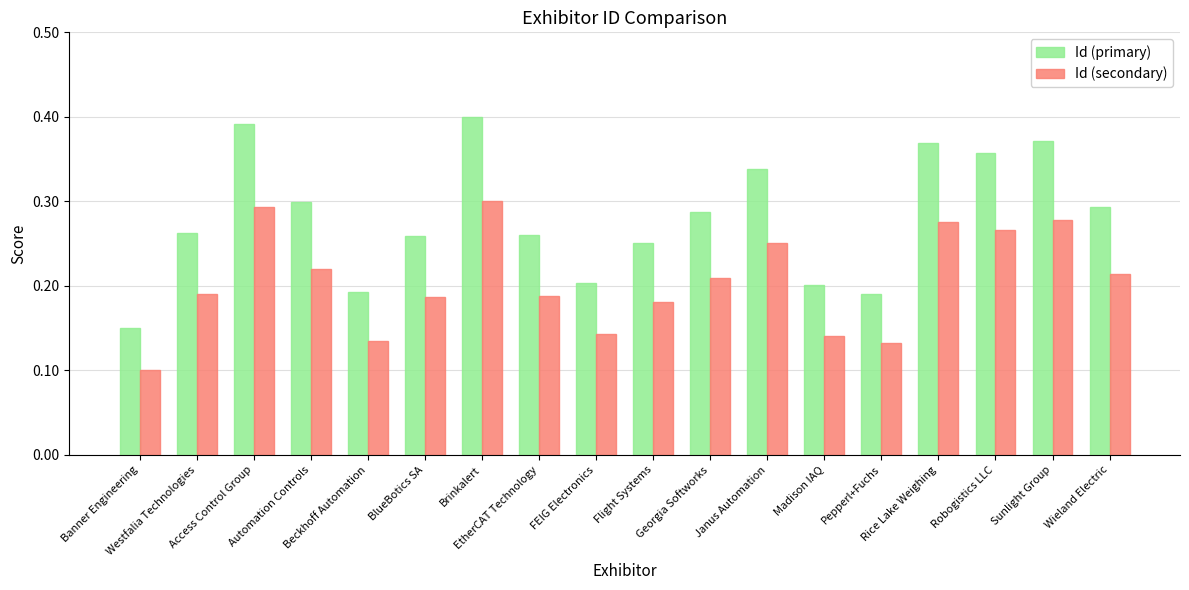

Rank the series by their average value, from highest to lowest.

Id (primary), Id (secondary)